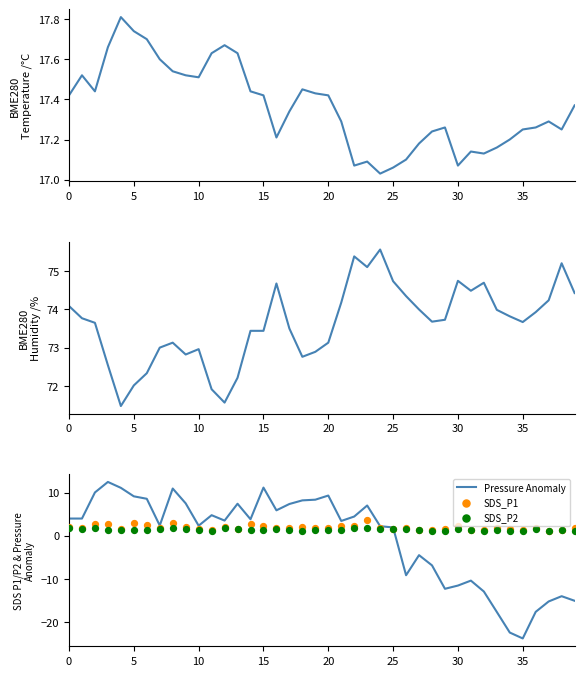

Which series contains the highest Y value?

BME280_humidity